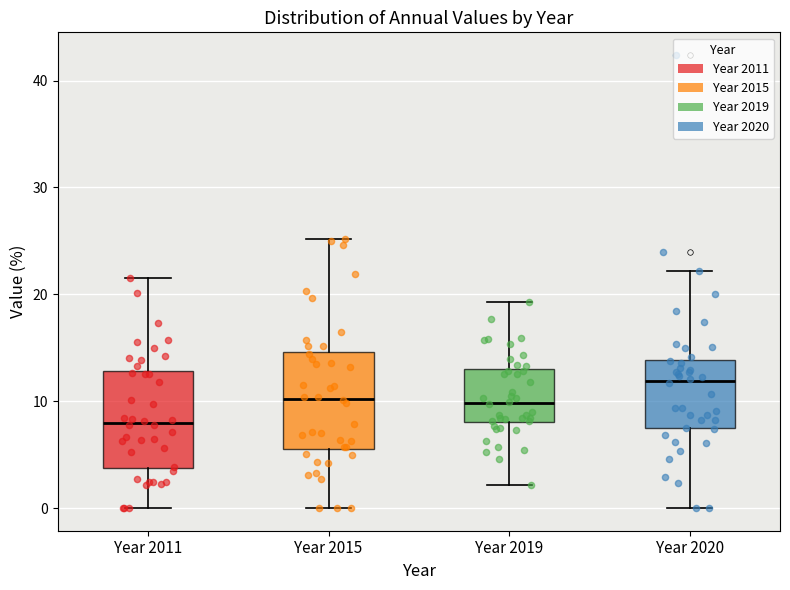

Reading left to right, read every box against the y-axis: the position of its median line, the range the box covers, and the ends of its whiskers. The values are not printed on the chart, so give them approximately, as read against the axis.

Year 2011: median 8, box 4 to 13, whiskers 0 to 22
Year 2015: median 10, box 6 to 15, whiskers 0 to 25
Year 2019: median 10, box 8 to 13, whiskers 2 to 19
Year 2020: median 12, box 7 to 14, whiskers 0 to 22